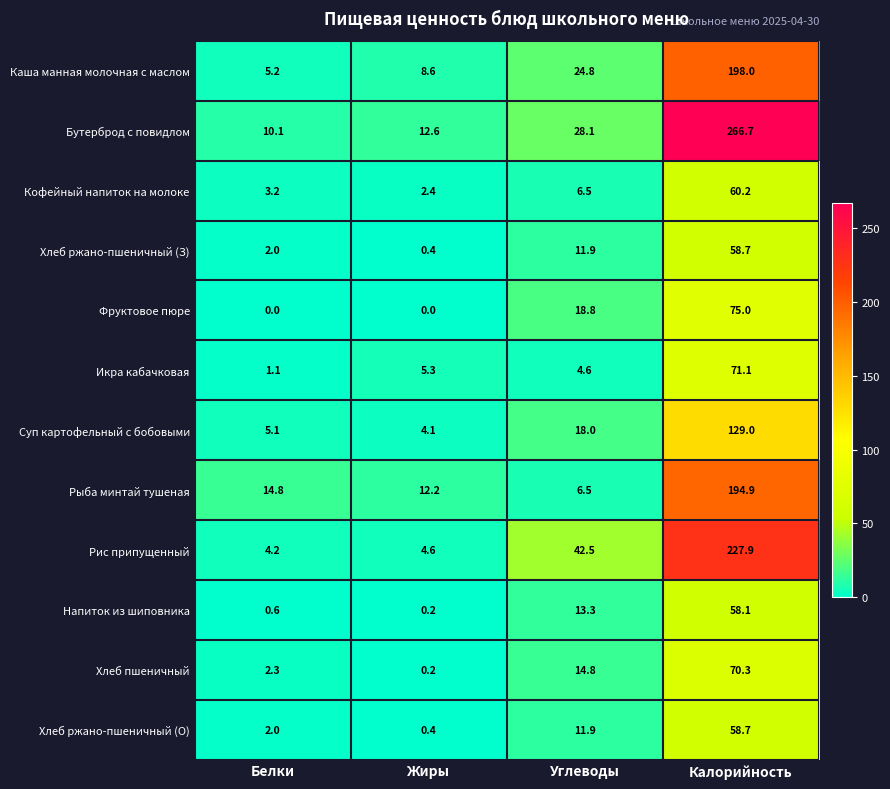

Which series has the largest range (max minus min)?

Бутерброд с повидлом